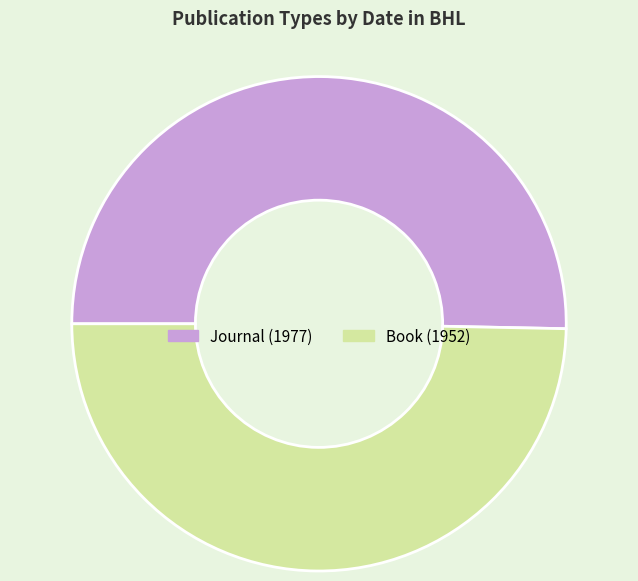

Approximately how many times larger is the value at Journal (1977) compared to Book (1952)?

1.0